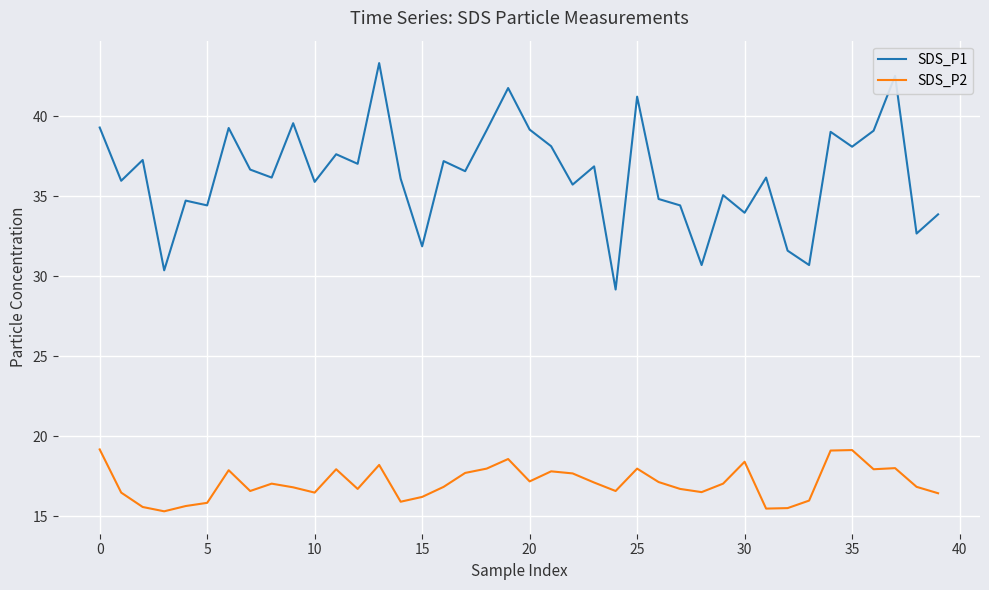

List the series in order of their peak value, lowest first.

SDS_P2, SDS_P1